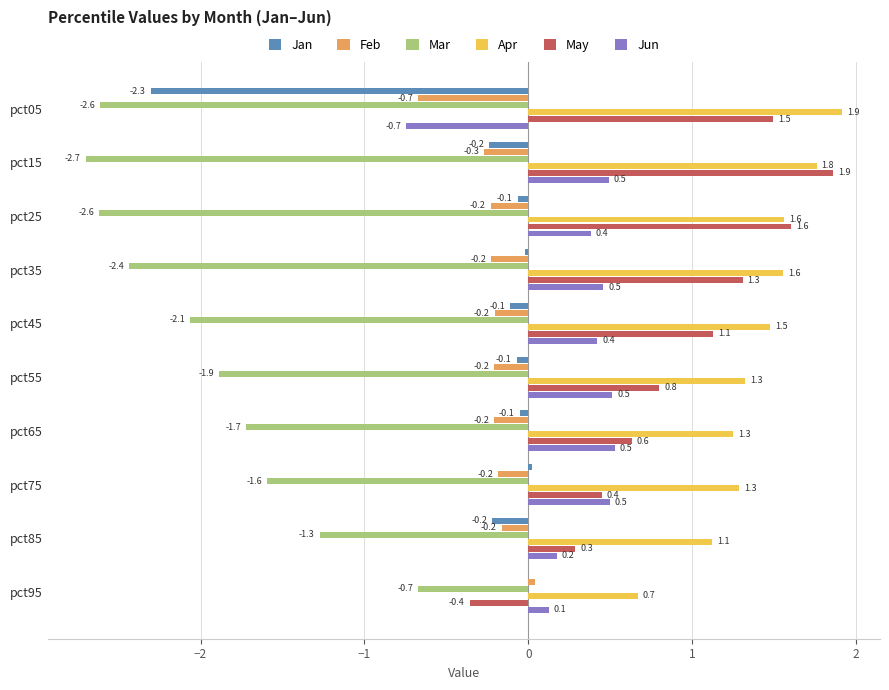

Which series has the largest total across all categories?

Apr